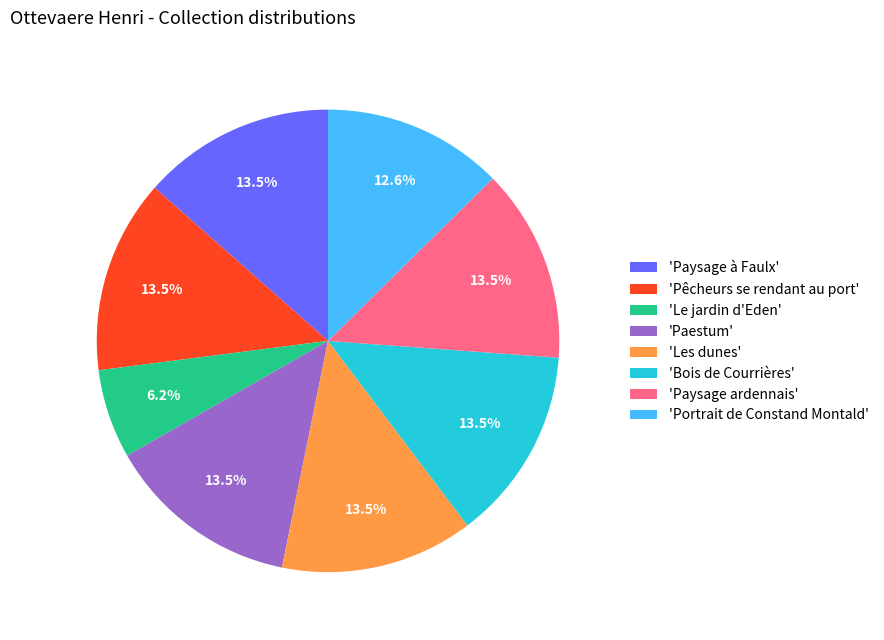

How much of the chart is everything except 'Portrait de Constand Montald'?

87.4%